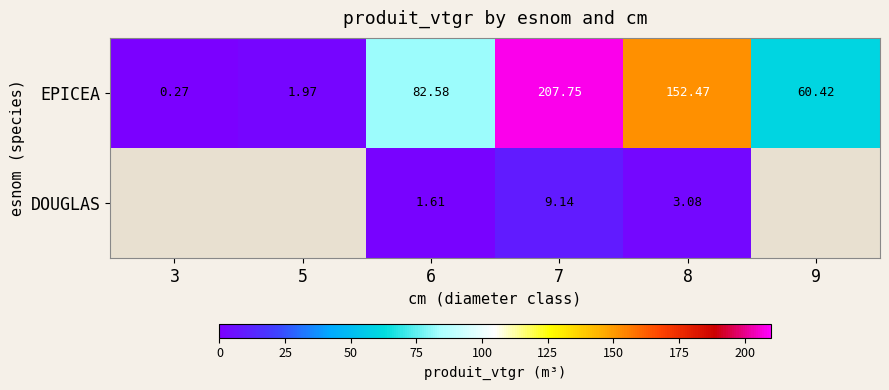

Between 8 and 6, which is larger?

8